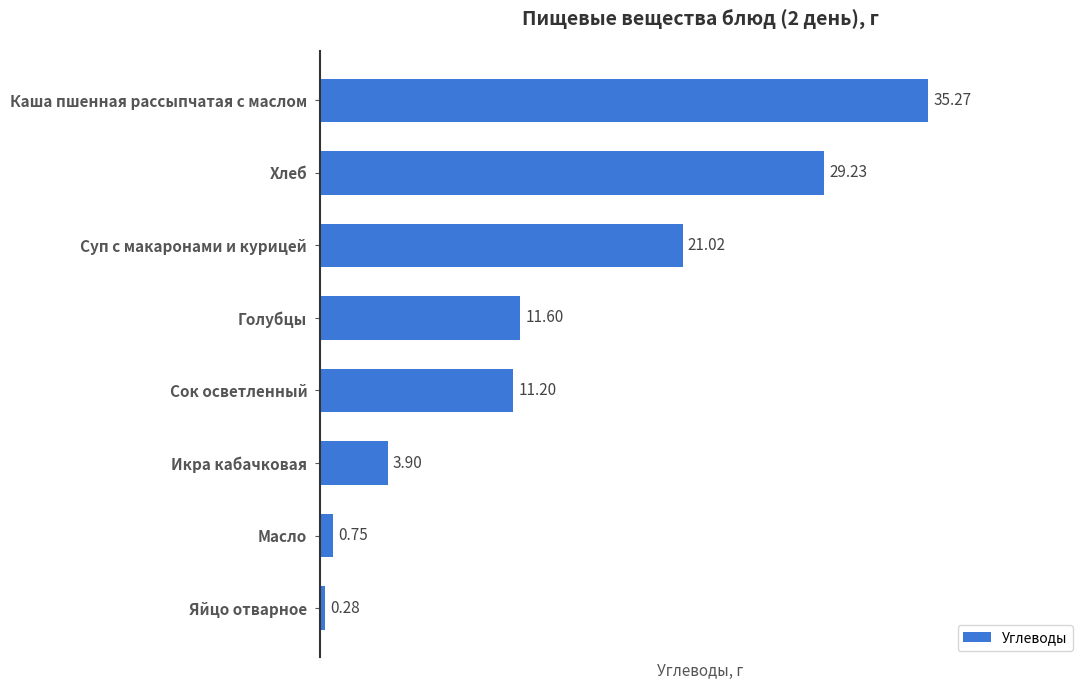

Rank the categories by value from highest to lowest.

Каша пшенная рассыпчатая с маслом, Хлеб, Суп с макаронами и курицей, Голубцы, Сок осветленный, Икра кабачковая, Масло, Яйцо отварное